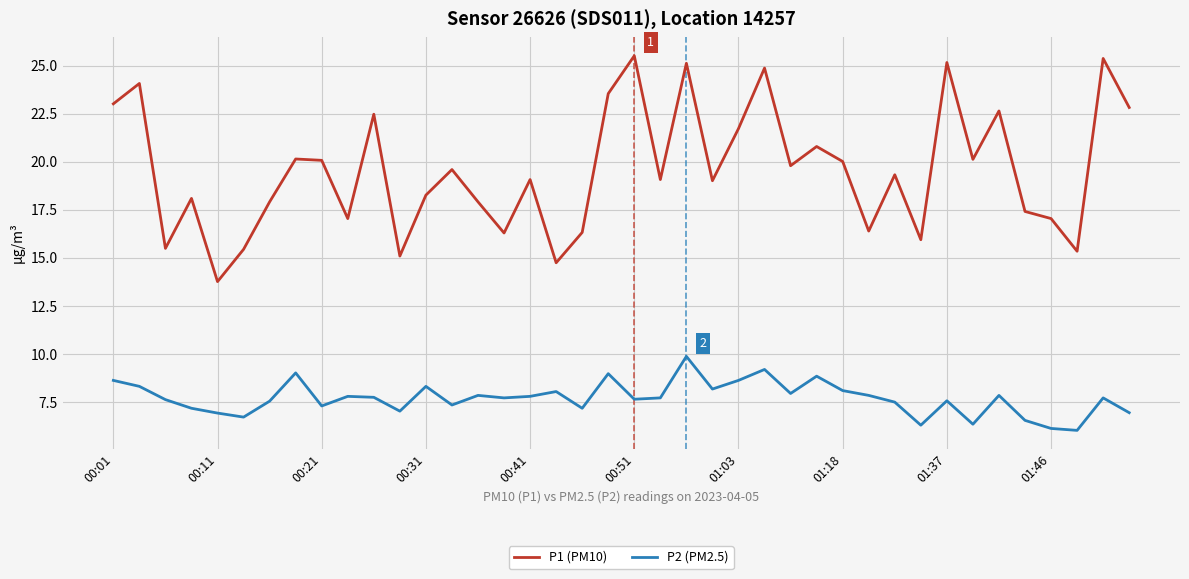

What is the minimum value shown in the chart?

6.0